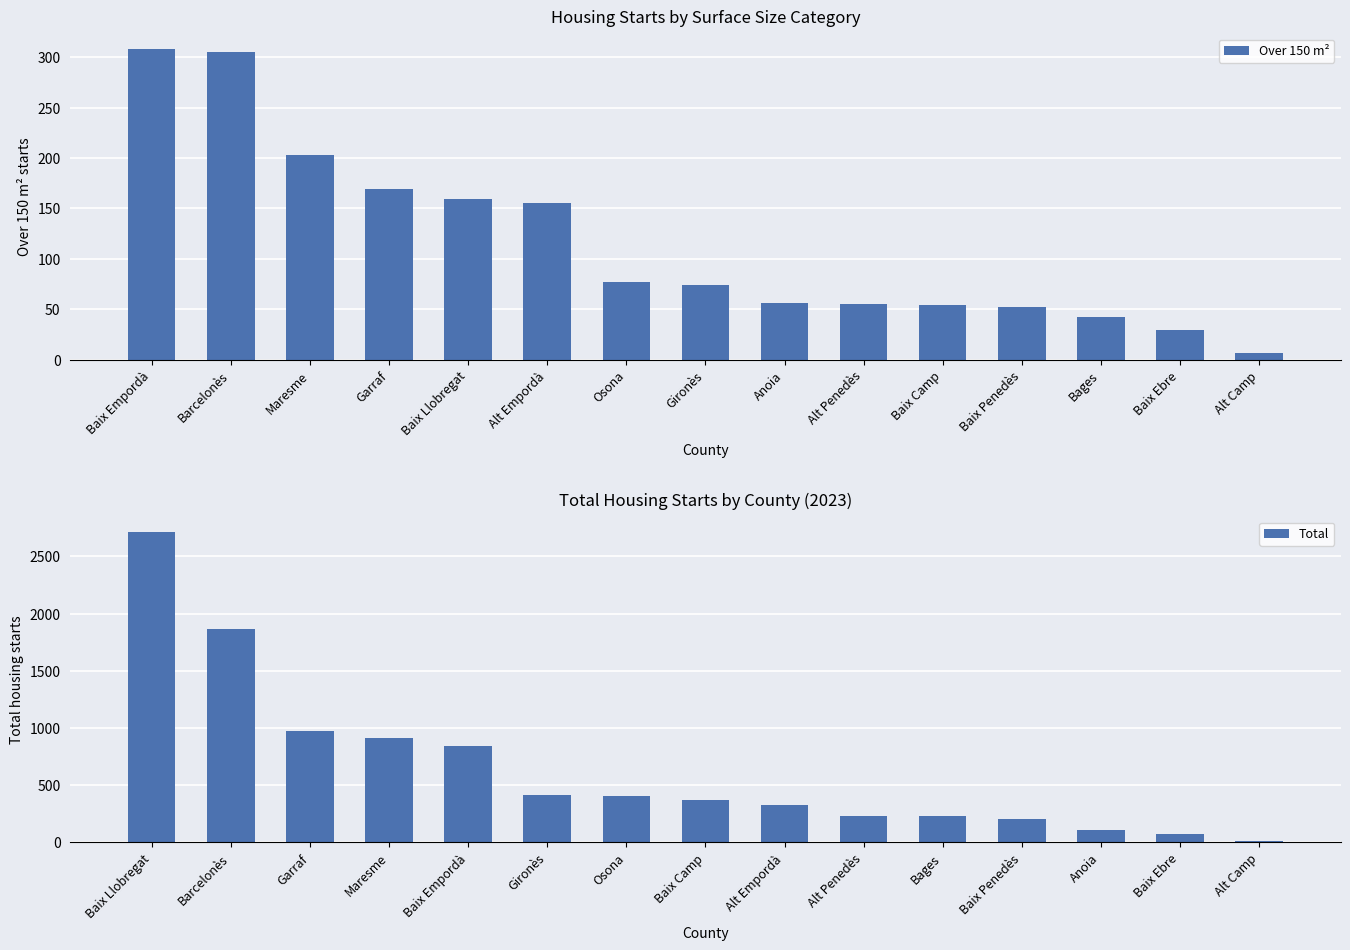

What value does the Total series have at Anoia?

106